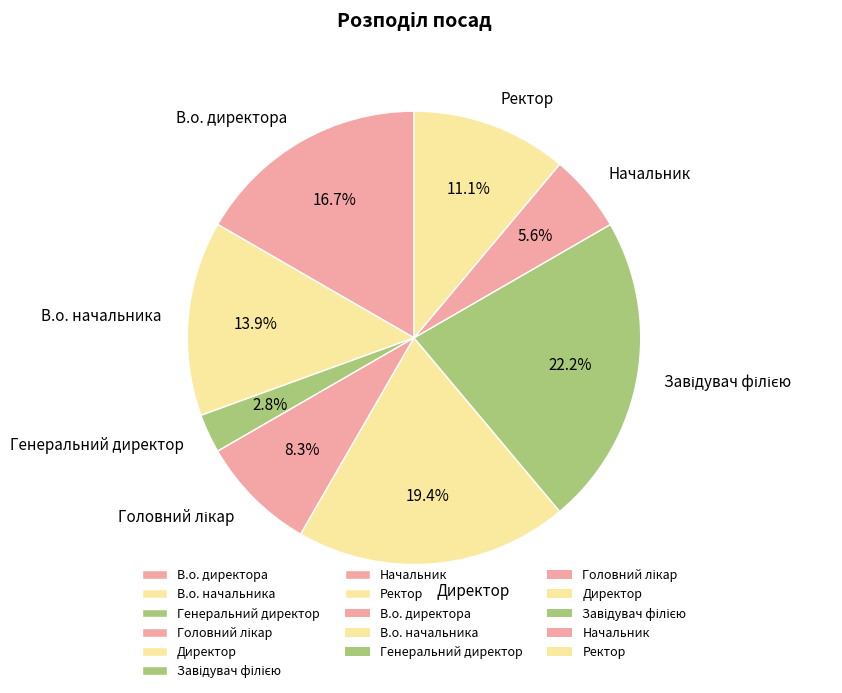

Which has a higher value, Ректор or Начальник?

Ректор